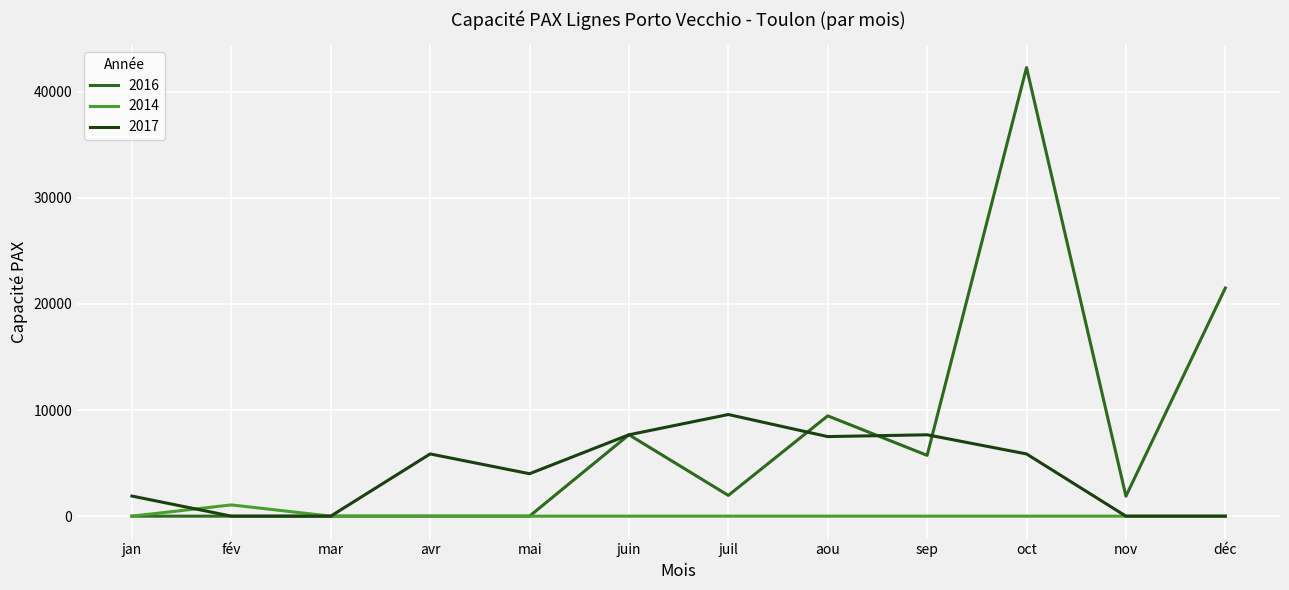

Is the value of 2017 at mai greater than the value of 2014 at oct?

Yes